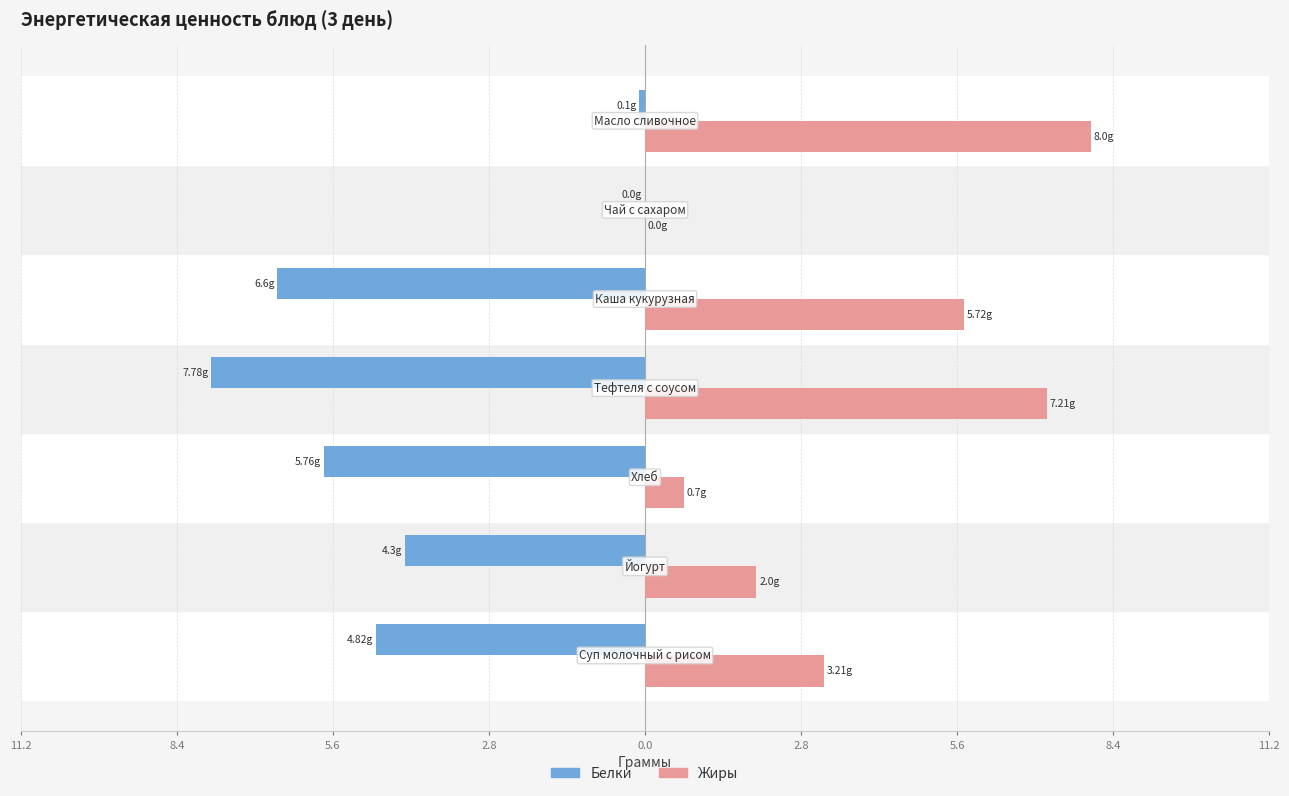

What are all the series names shown in the legend?

Белки, Жиры